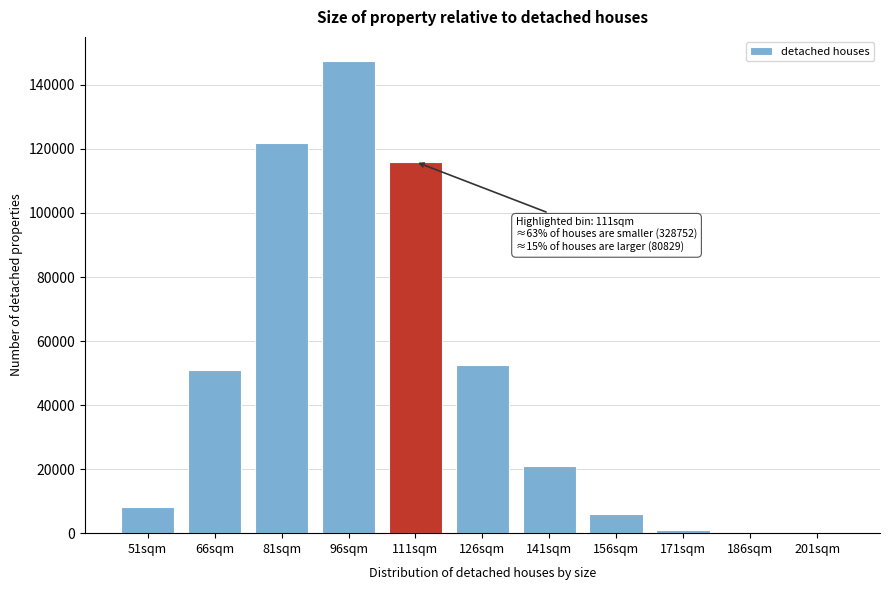

What is the sum of all values?

525572